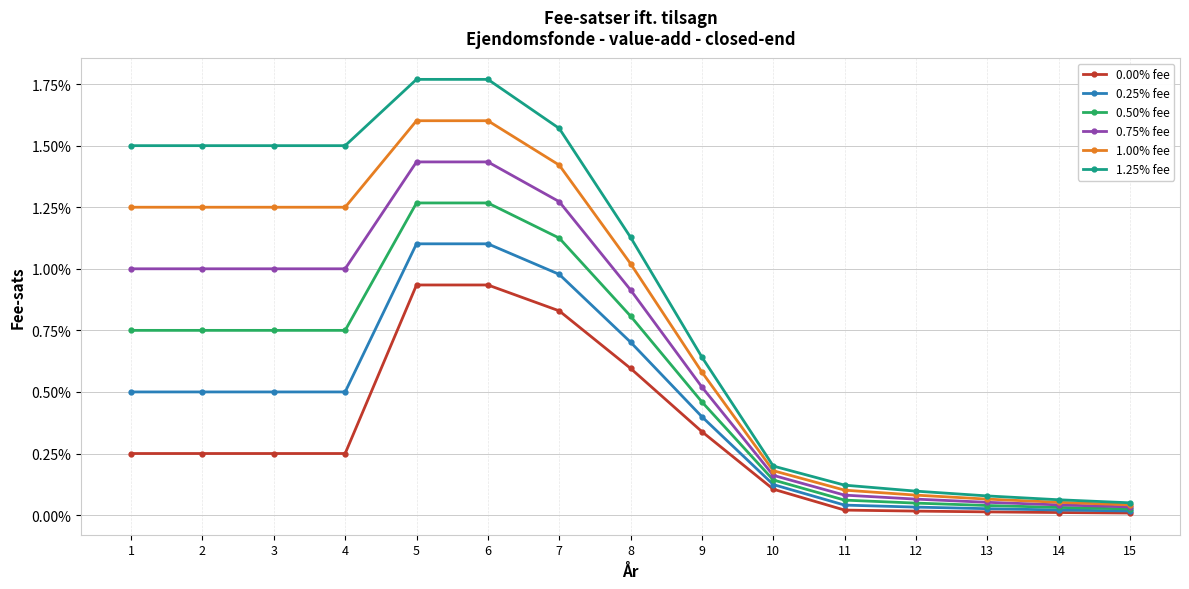

At 12, list the series in order from smallest to largest.

0.00% fee, 0.25% fee, 0.50% fee, 0.75% fee, 1.00% fee, 1.25% fee